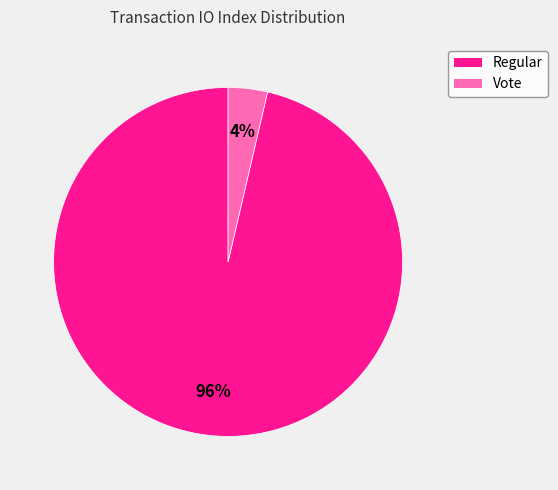

The Regular slice represents 96% of the pie. True or false?

True